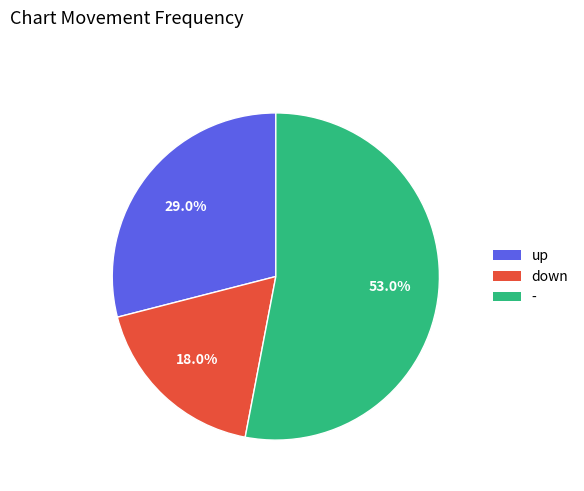

Does any single category account for the majority?

Yes